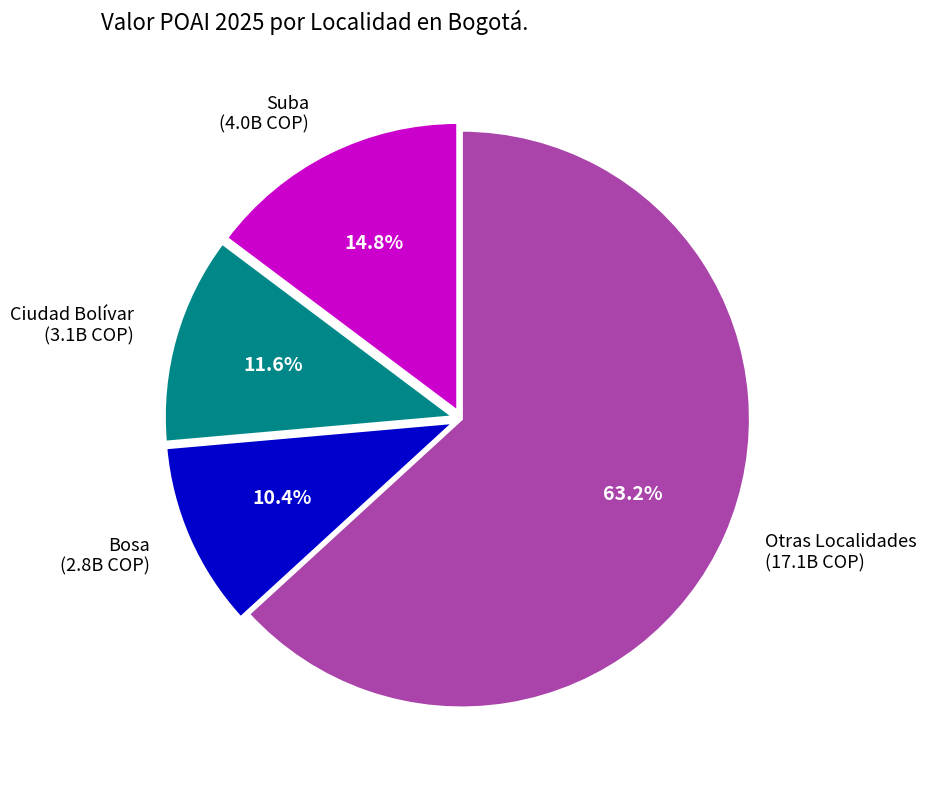

What is the largest slice in the pie chart?

Otras Localidades (17.1B COP)